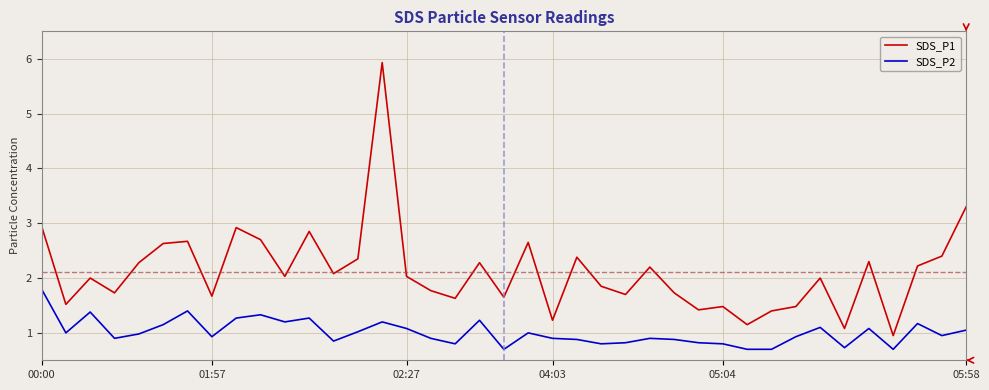

Rank the series by their average value, from lowest to highest.

SDS_P2, SDS_P1